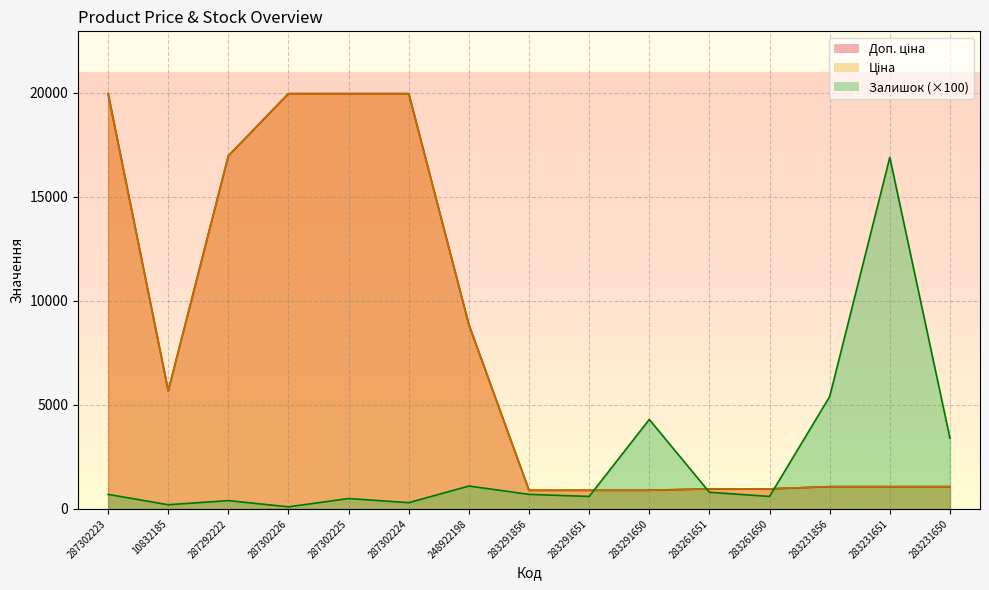

True or false: Залишок has a value of 685.1 at 287292222.

False